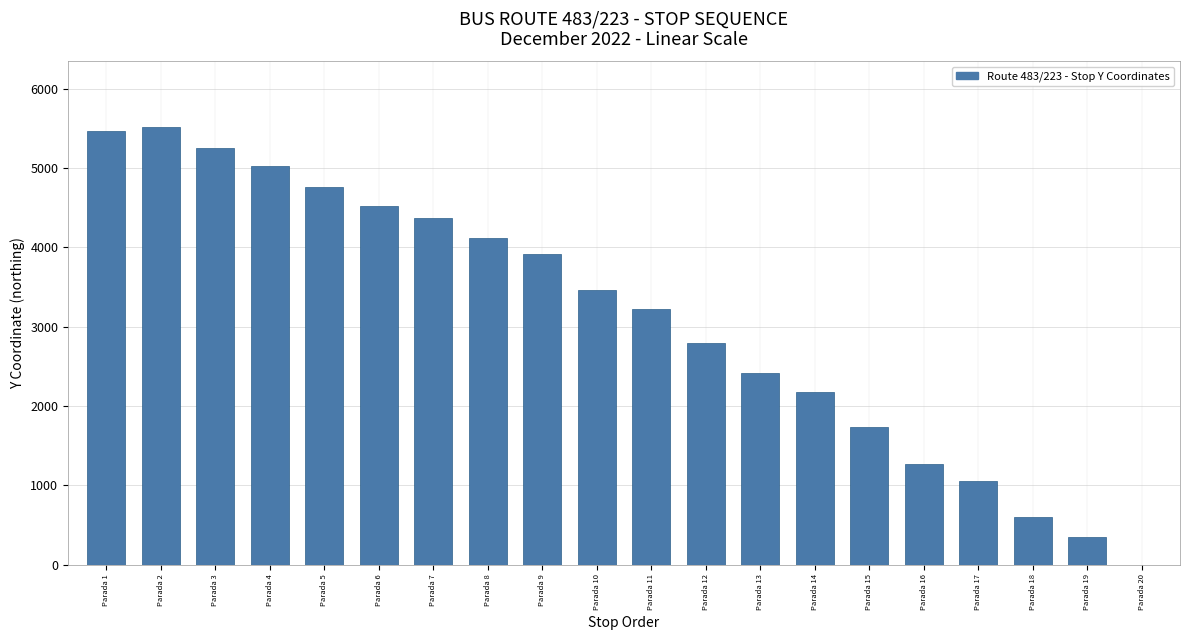

What is the sum of all values?

61998.8